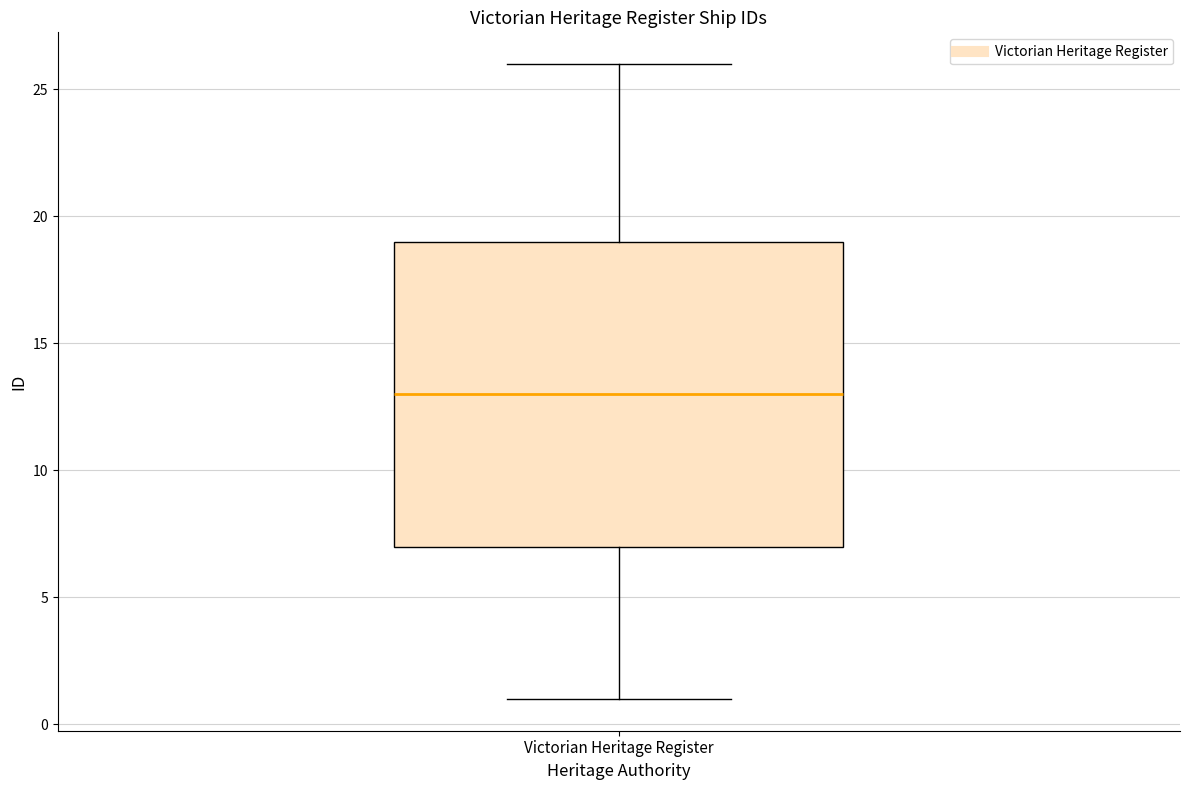

Read this box plot against the y-axis: the position of the median line, the range covered by the box, and the ends of both whiskers. The values are not printed on the chart, so give them approximately, as read against the axis.

median 13, box 7 to 19, whiskers 1 to 26